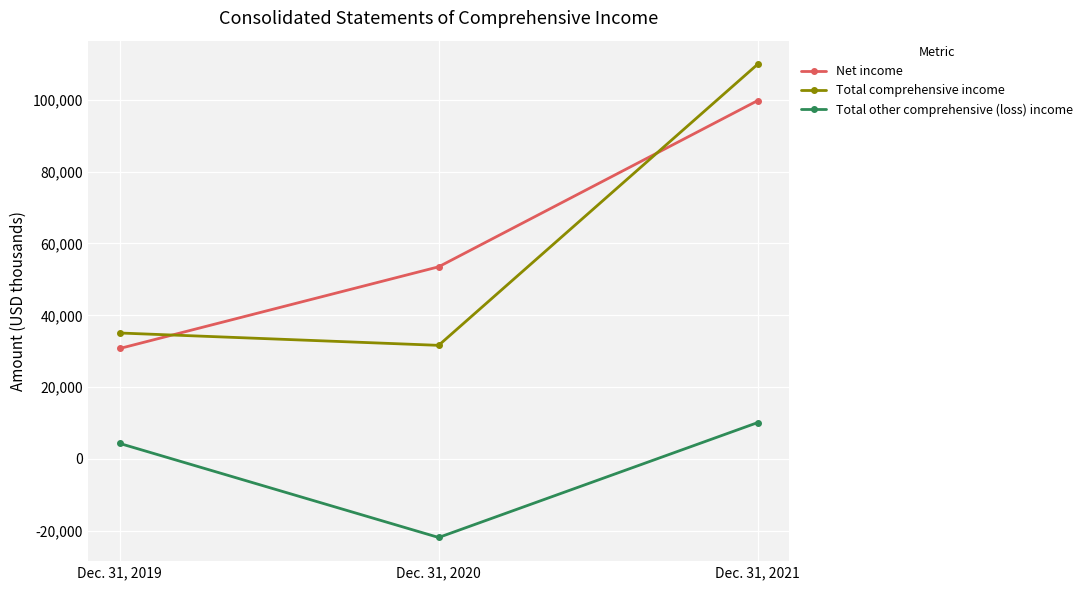

How many data points in Total other comprehensive (loss) income are less than 4316?

1